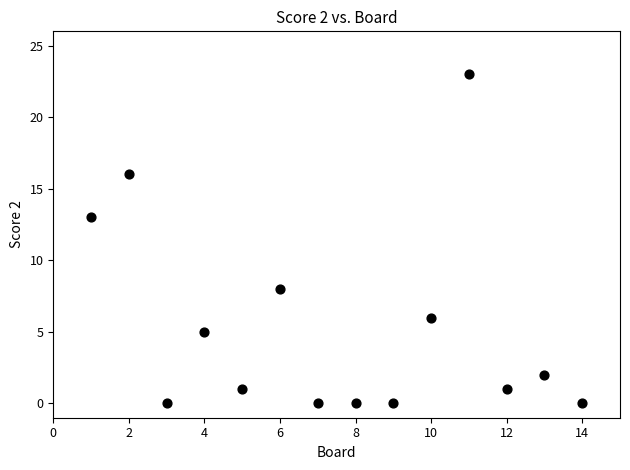

What Y value in the scatter plot is closest to 11?

13